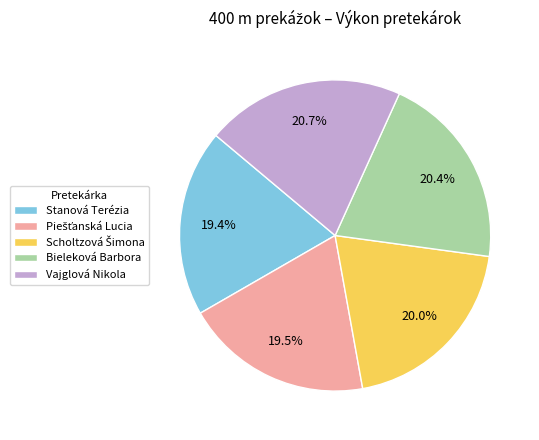

Between Vajglová Nikola and Stanová Terézia, which is larger?

Vajglová Nikola